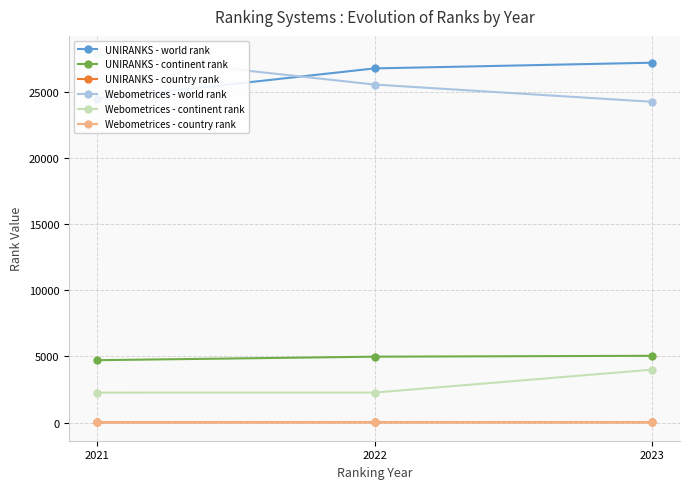

What is the value of the UNIRANKS - country rank point at the 1st from the left?

26